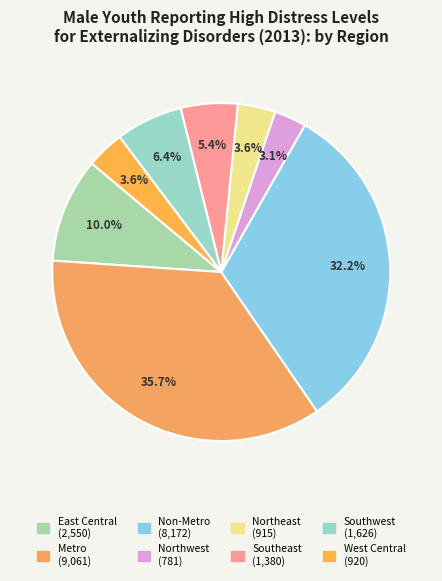

What is the largest slice in the pie chart?

Metro